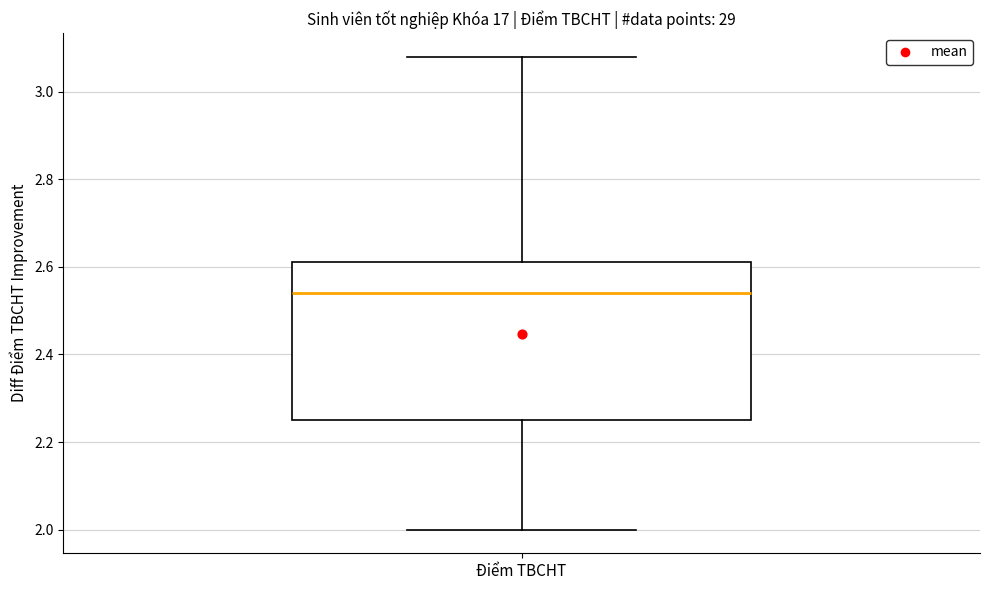

Where does the median line of the box for Điểm TBCHT sit on the y-axis? The values are not printed on the chart, so give them approximately, as read against the axis.

2.54